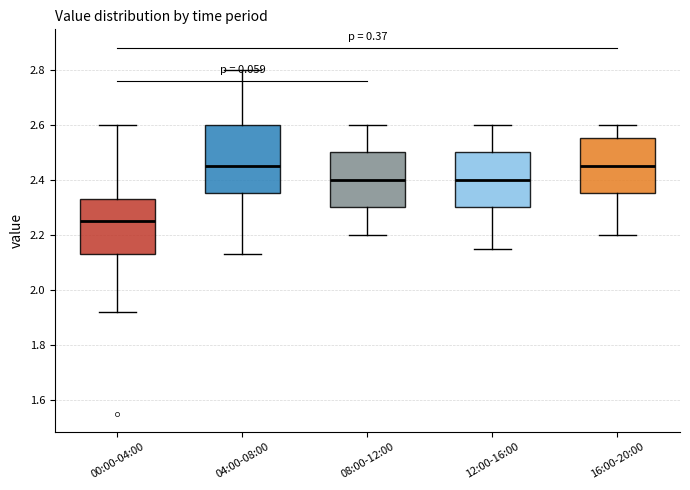

Which box is the tallest, from its lower edge to its upper edge?

04:00-08:00